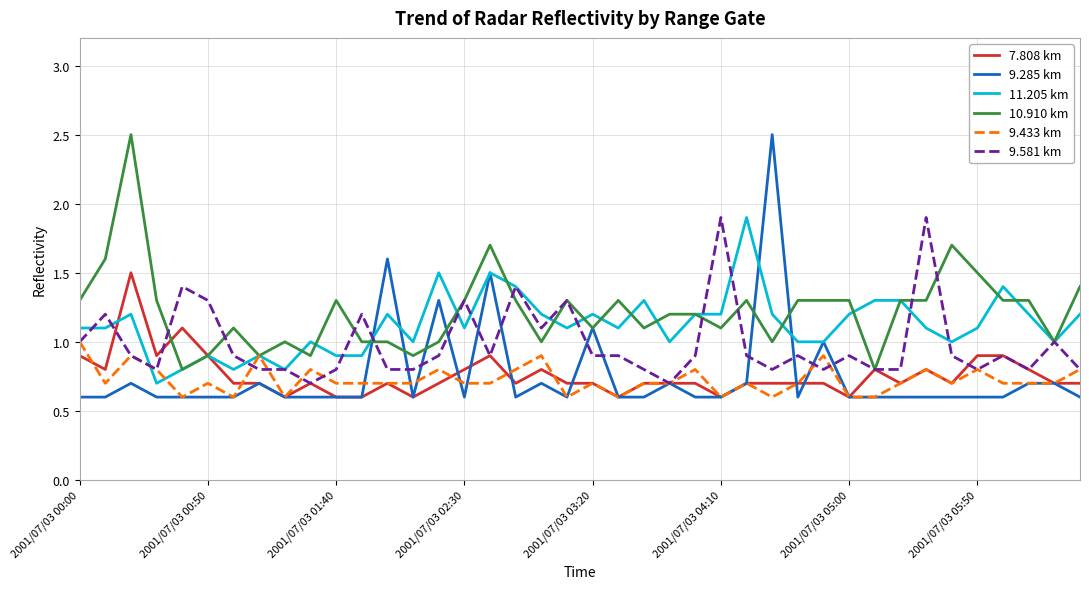

Which series has the largest range (max minus min)?

9.285 km